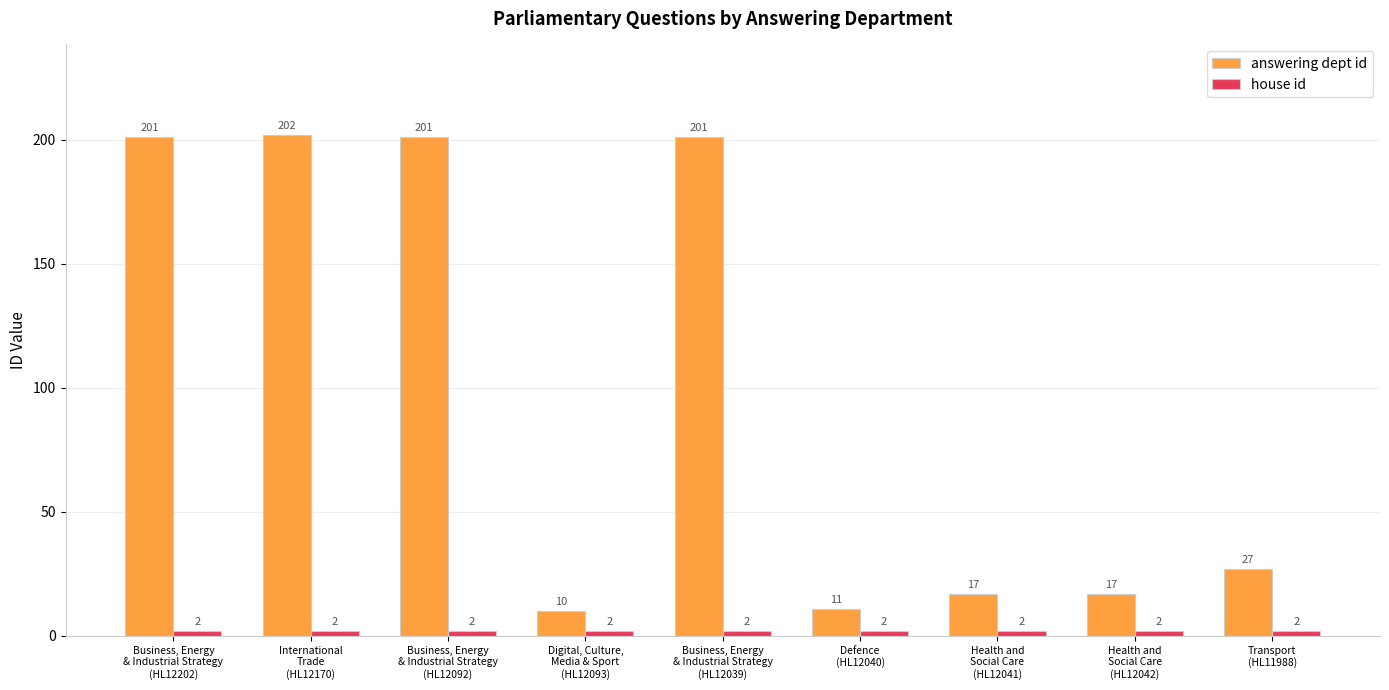

At how many categories does at least one series exceed 197?

4